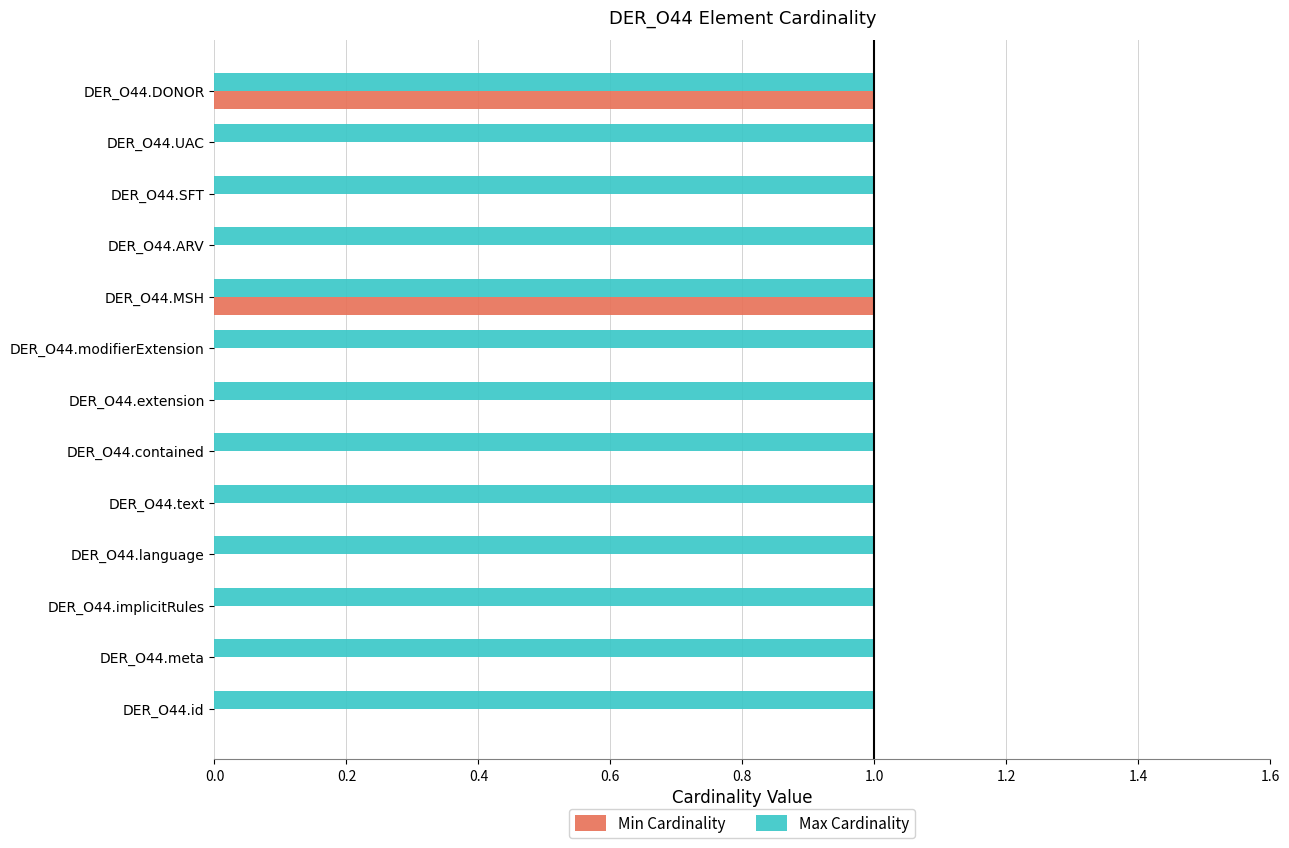

True or false: Min Cardinality has a value of 0 at DER_O44.language.

True